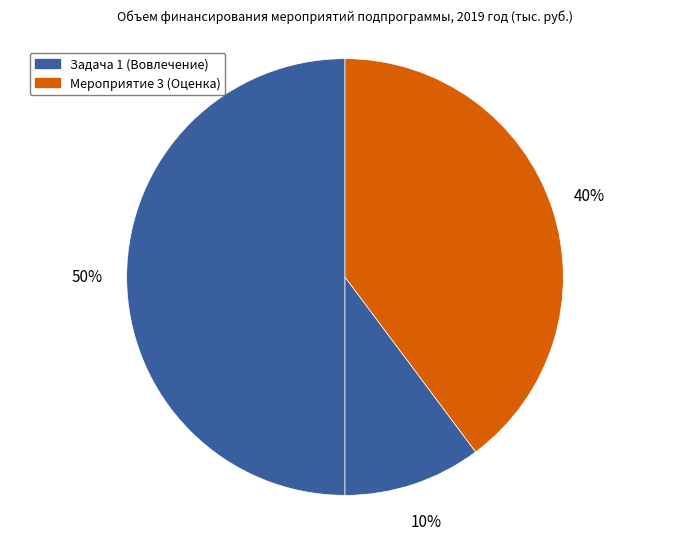

Count the number of slices in the pie.

3